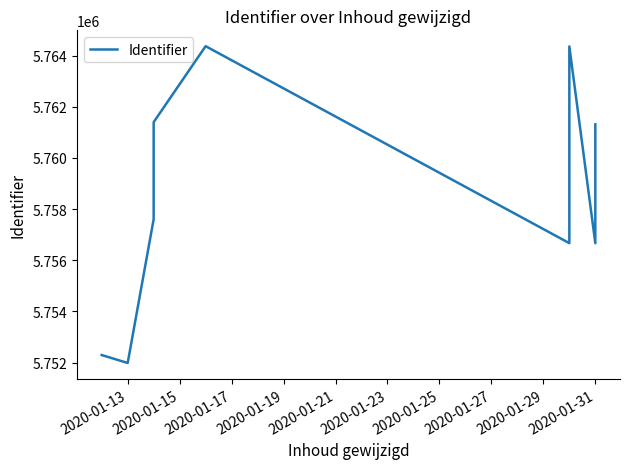

Reading left to right, extract all data points from this chart.

5752296	5751984	5757607	5761397	5764366	5756668	5764357	5756666	5761312